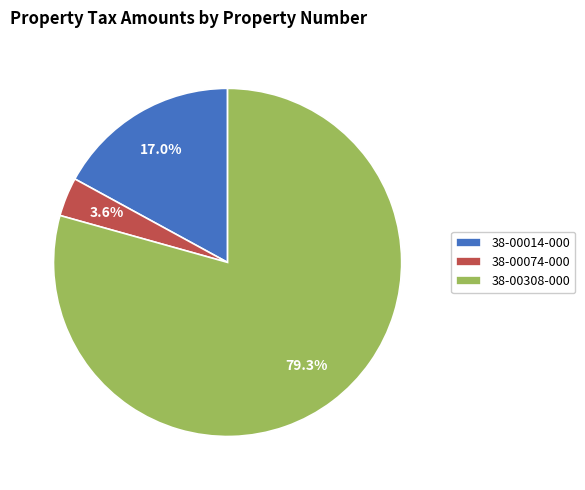

Which slice is the largest?

38-00308-000